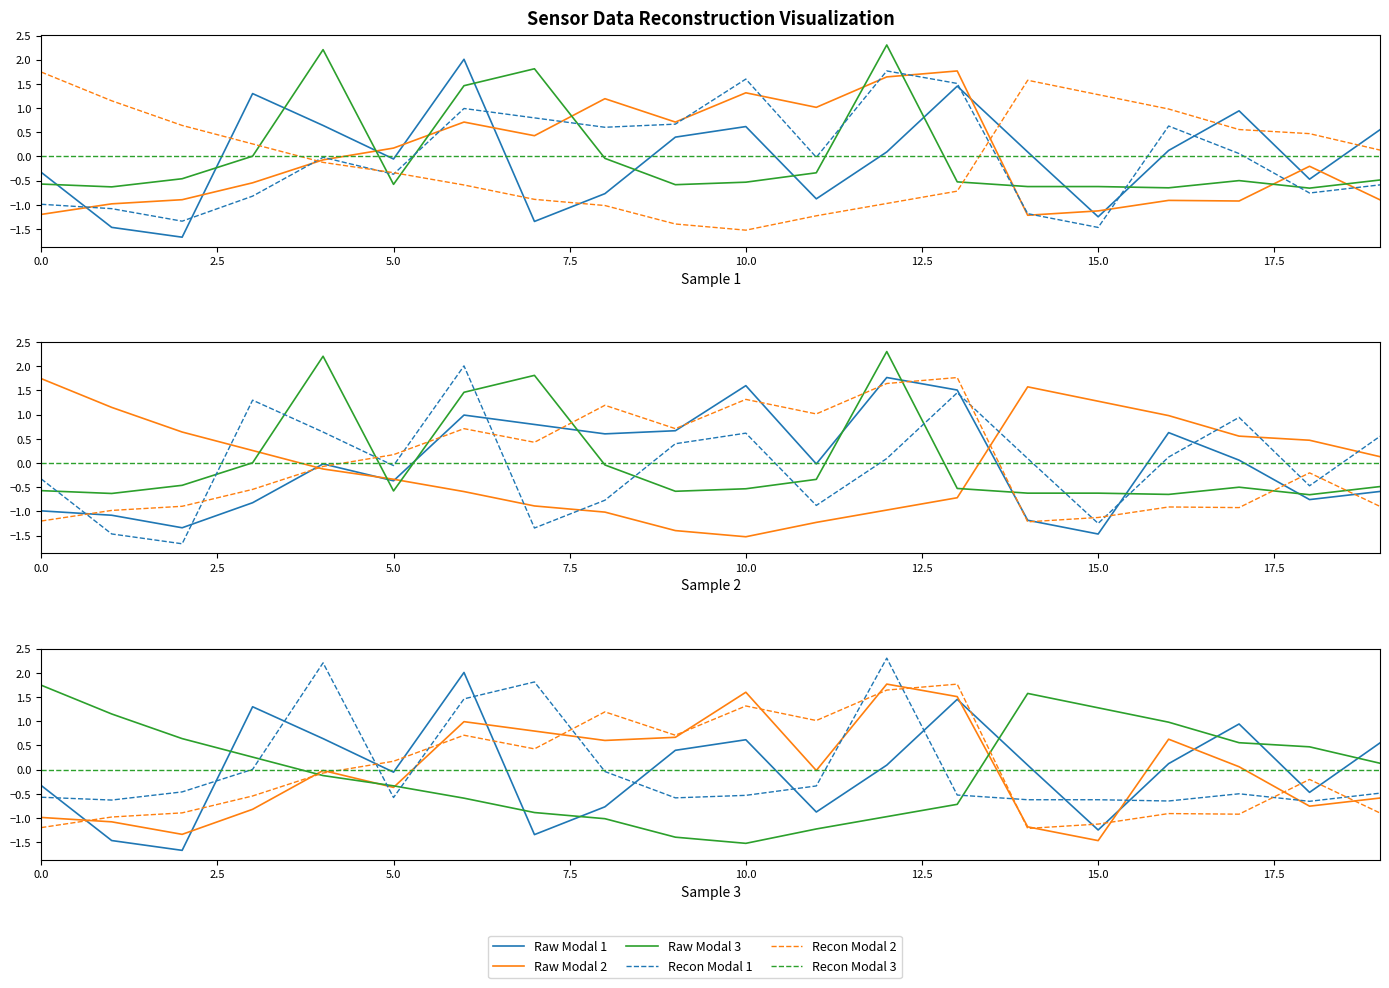

The Raw Modal 1 series shows 0.0 at 14. True or false?

False